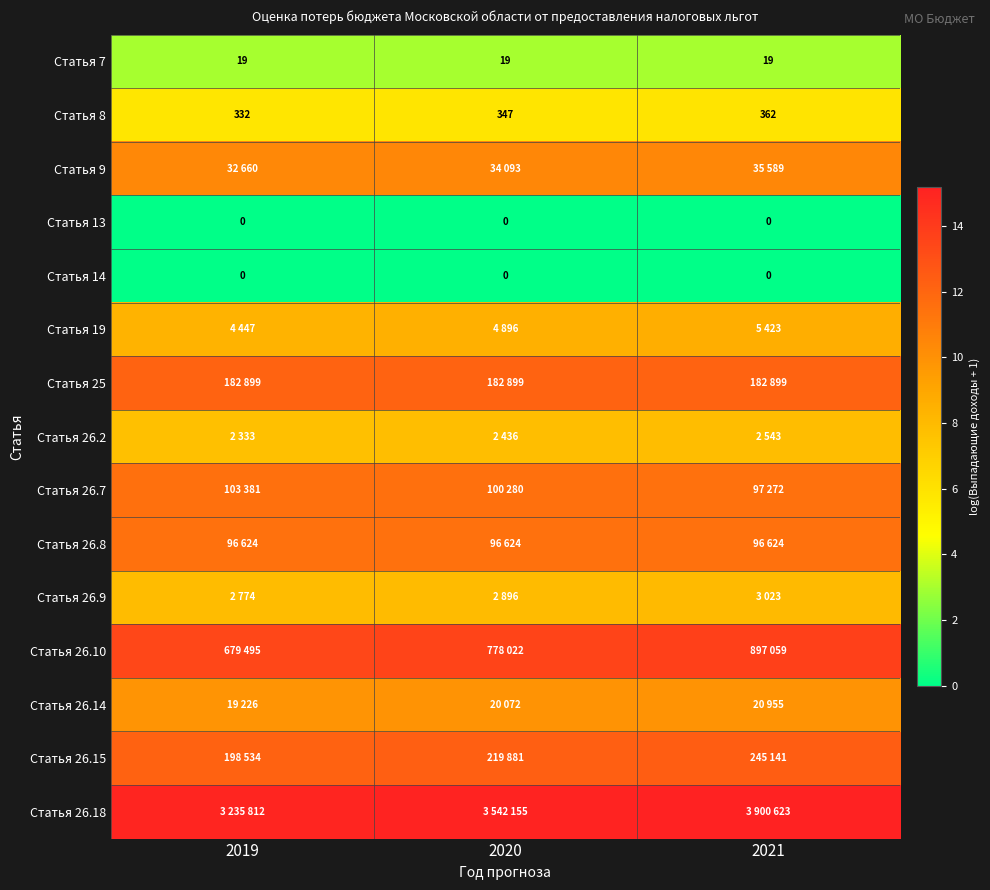

At which category does the chart reach its minimum across all series?

2019